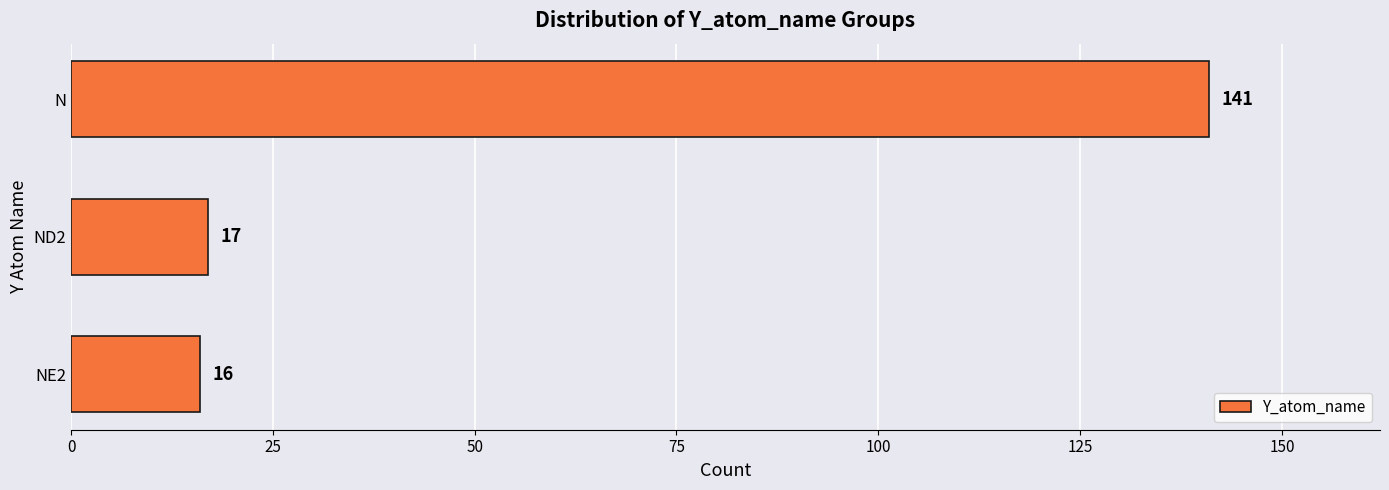

How many series are shown in this chart?

1